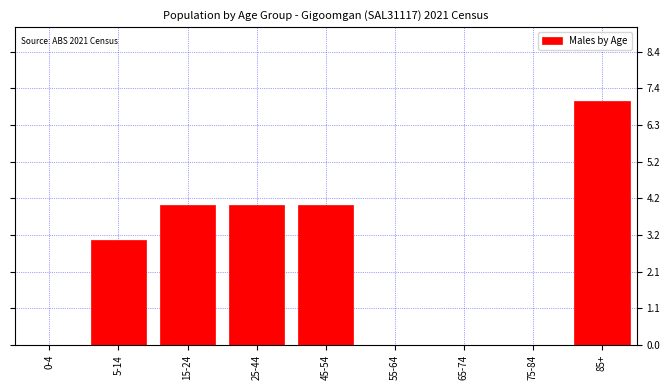

Reading left to right, extract all data points from this chart.

0-4=0	5-14=3	15-24=4	25-44=4	45-54=4	55-64=0	65-74=0	75-84=0	85+=7